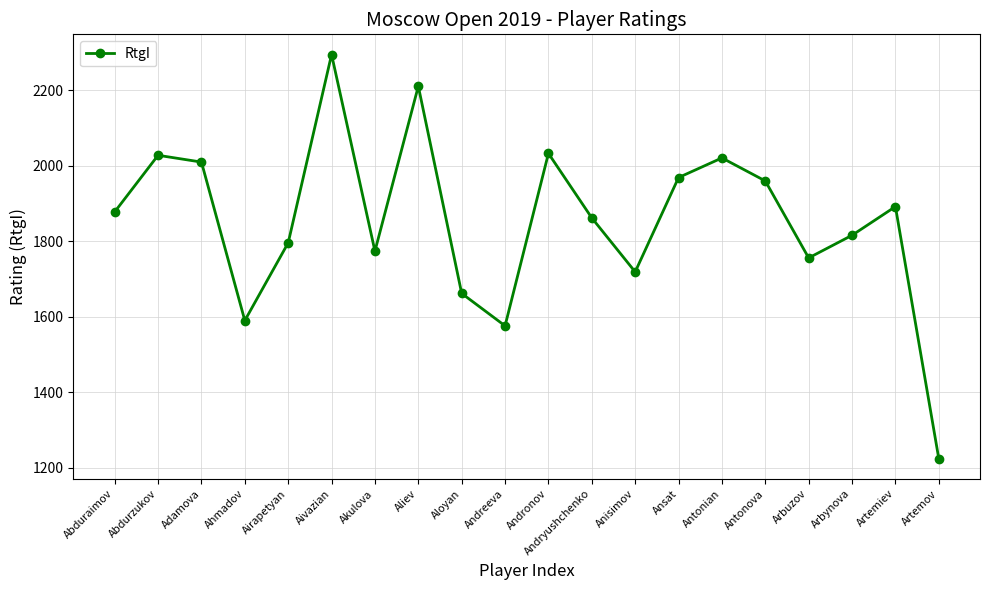

What is the label of the 20th point from the left?

Artemov